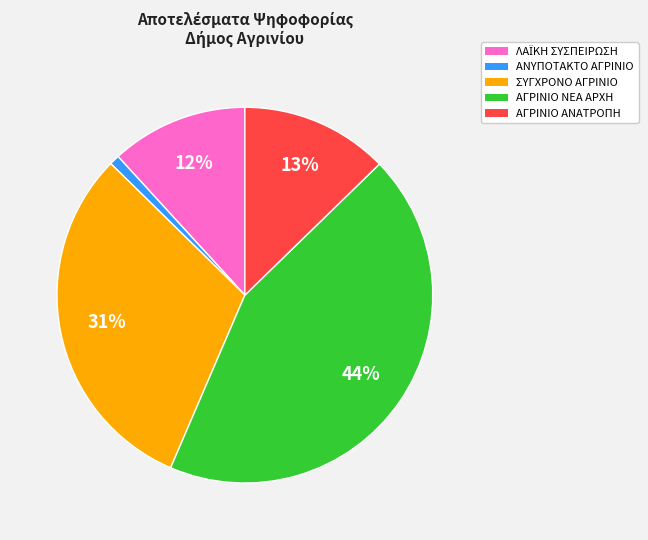

To the nearest percent, what is the difference between the largest and smallest slice percentages?

43%